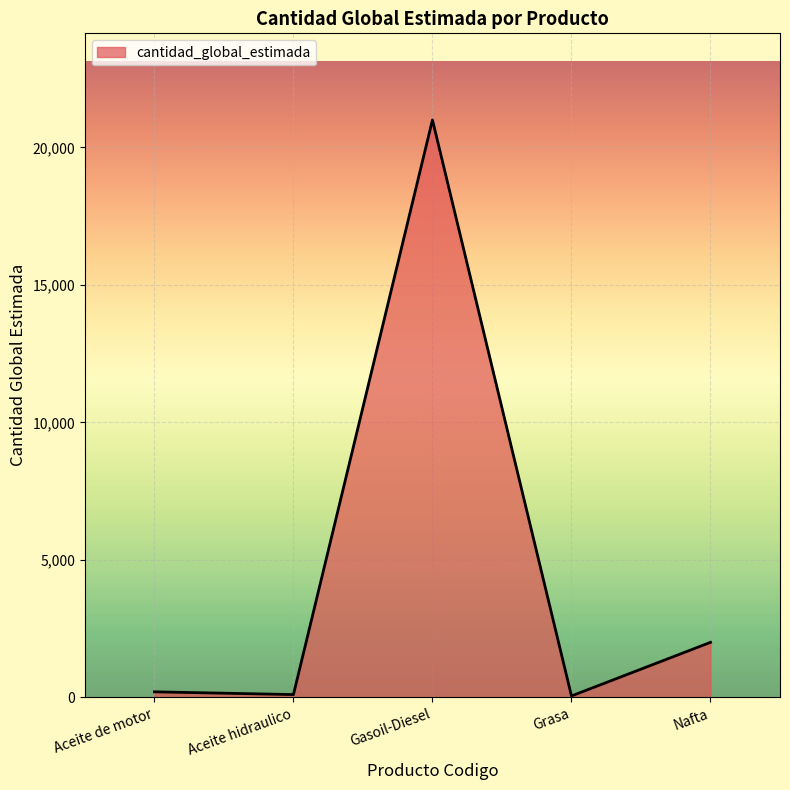

Where is the first local maximum?

Gasoil-Diesel